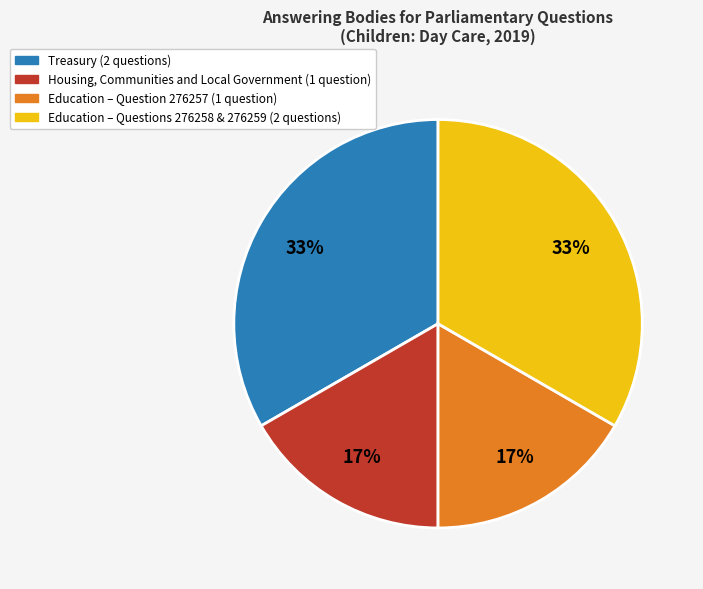

Is there a majority slice in this chart?

No